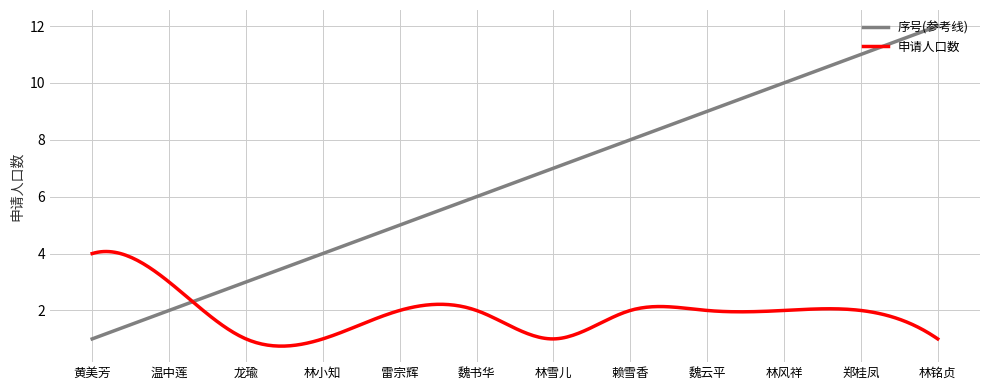

What is the maximum value shown in the chart?

12.0